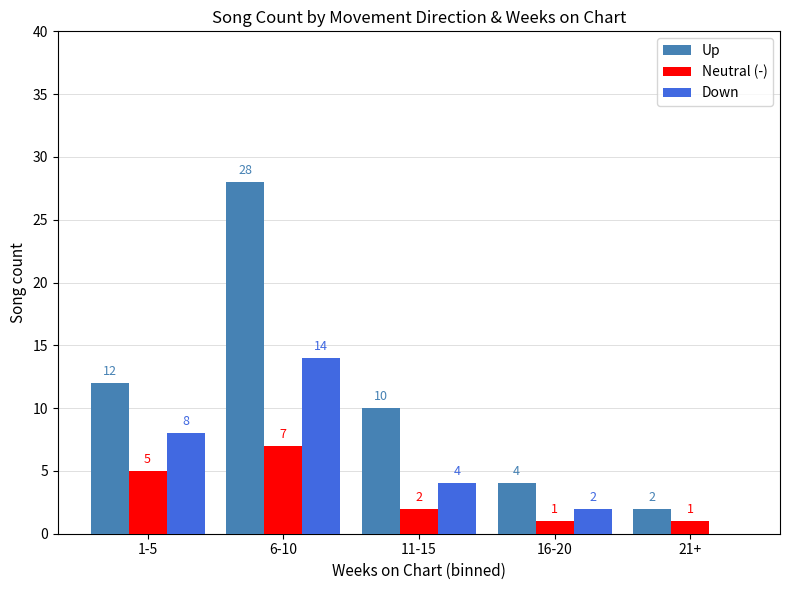

What is the sum of the Down values at 16-20 and 11-15?

6